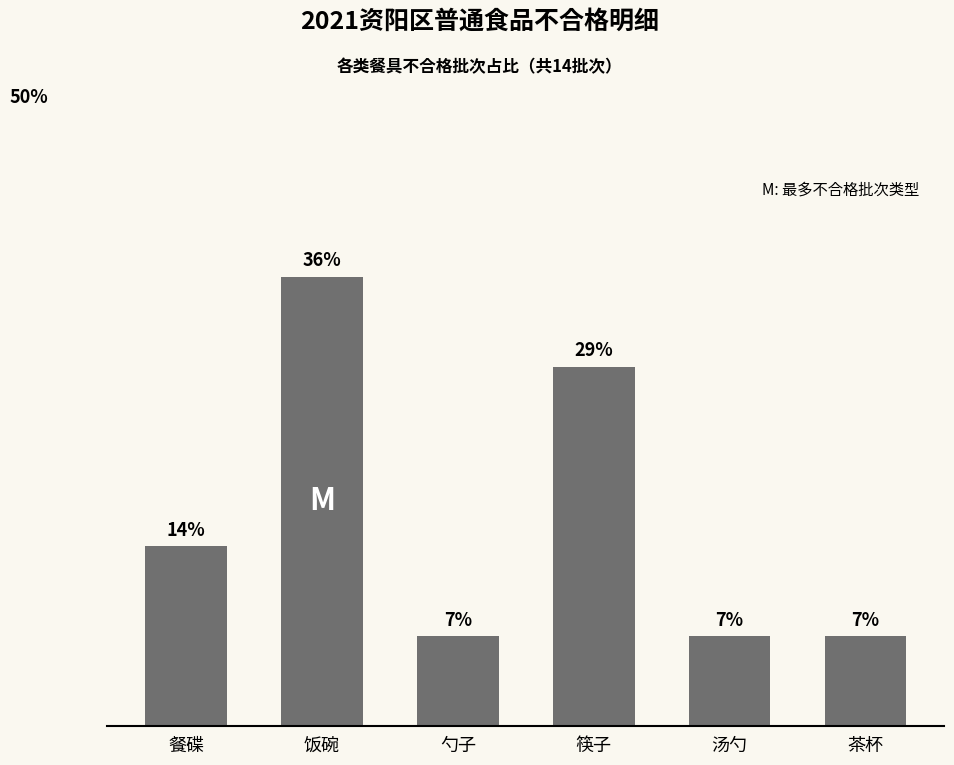

What is the difference between the second highest and second lowest values?

21.4